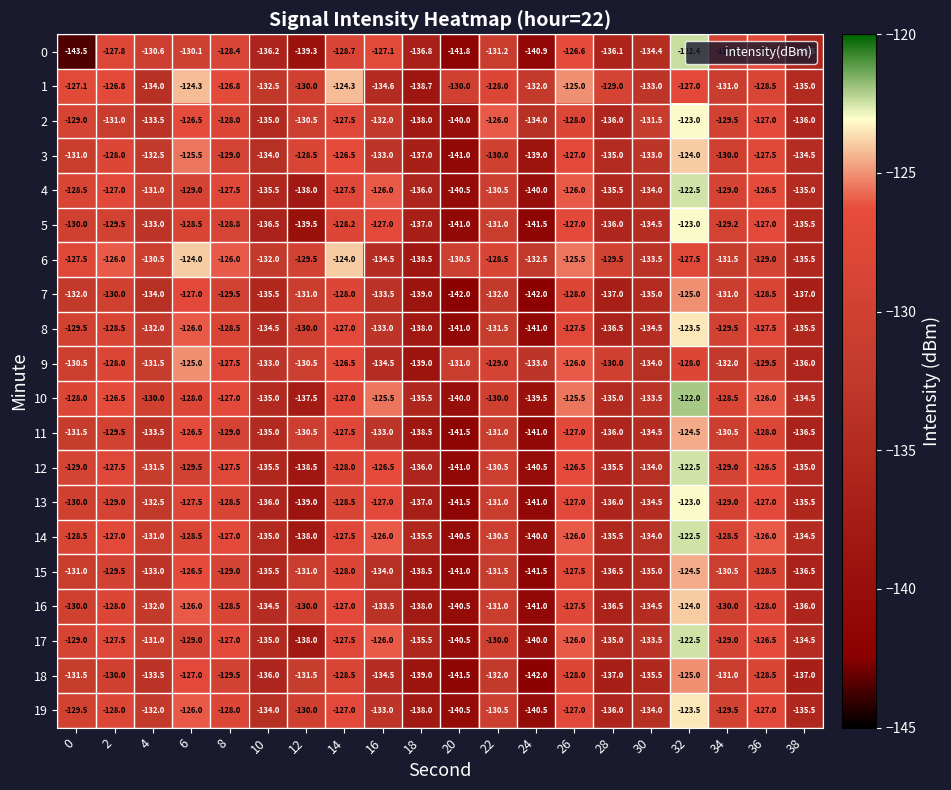

At which label is 9 closest to -132?

34